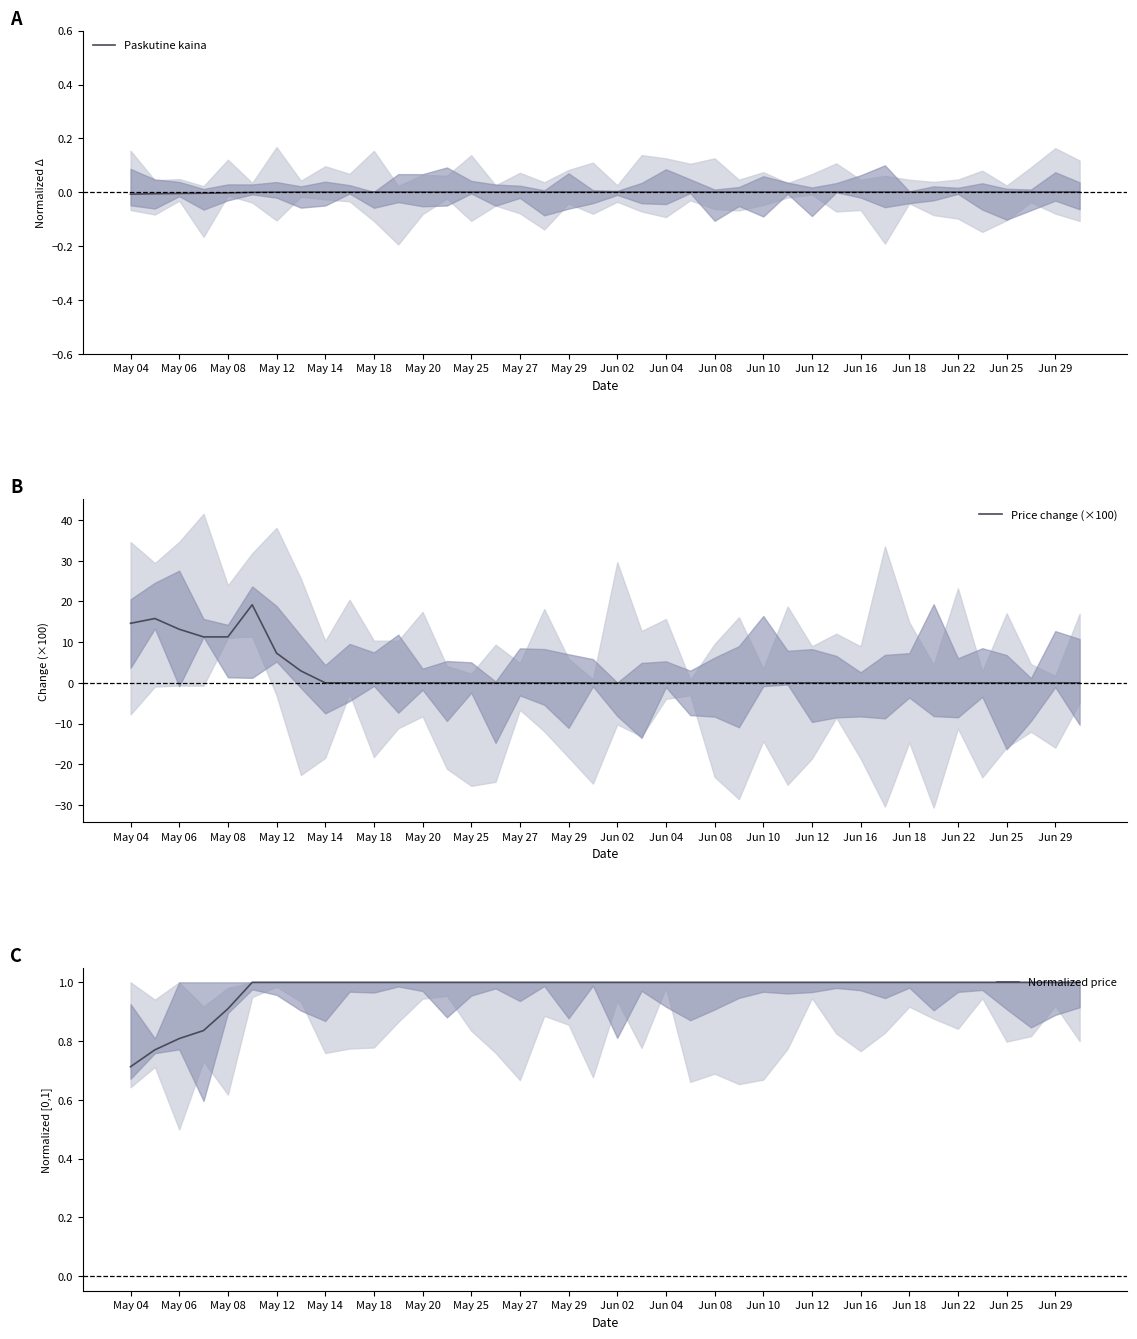

How many categories are shown in the chart?

40